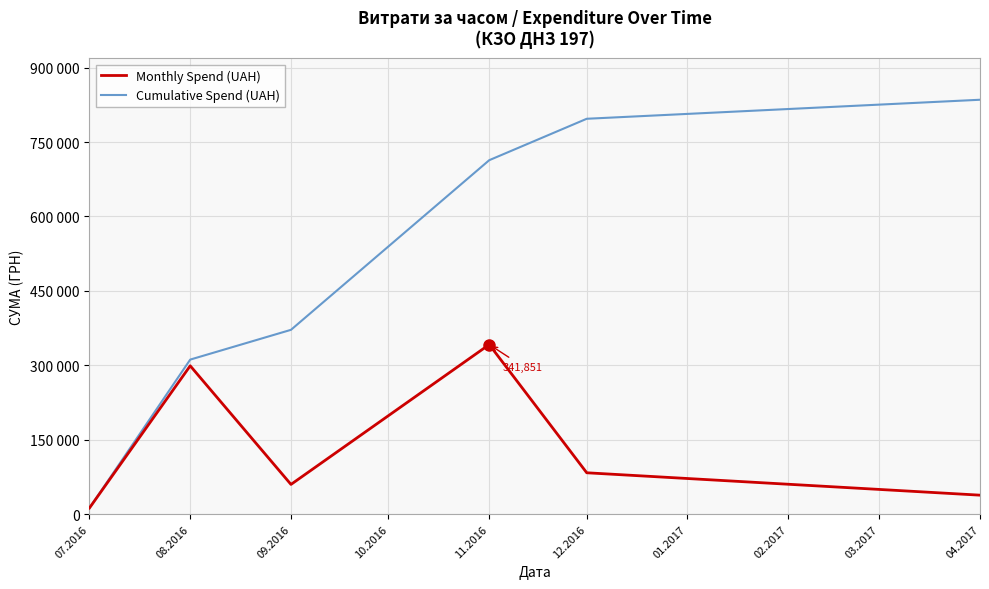

Does the chart display data point markers on the line(s)?

No